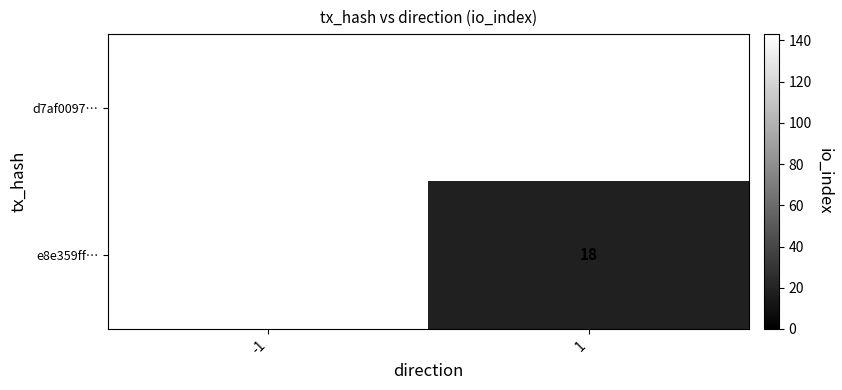

Which has a higher value, -1 or 1?

1